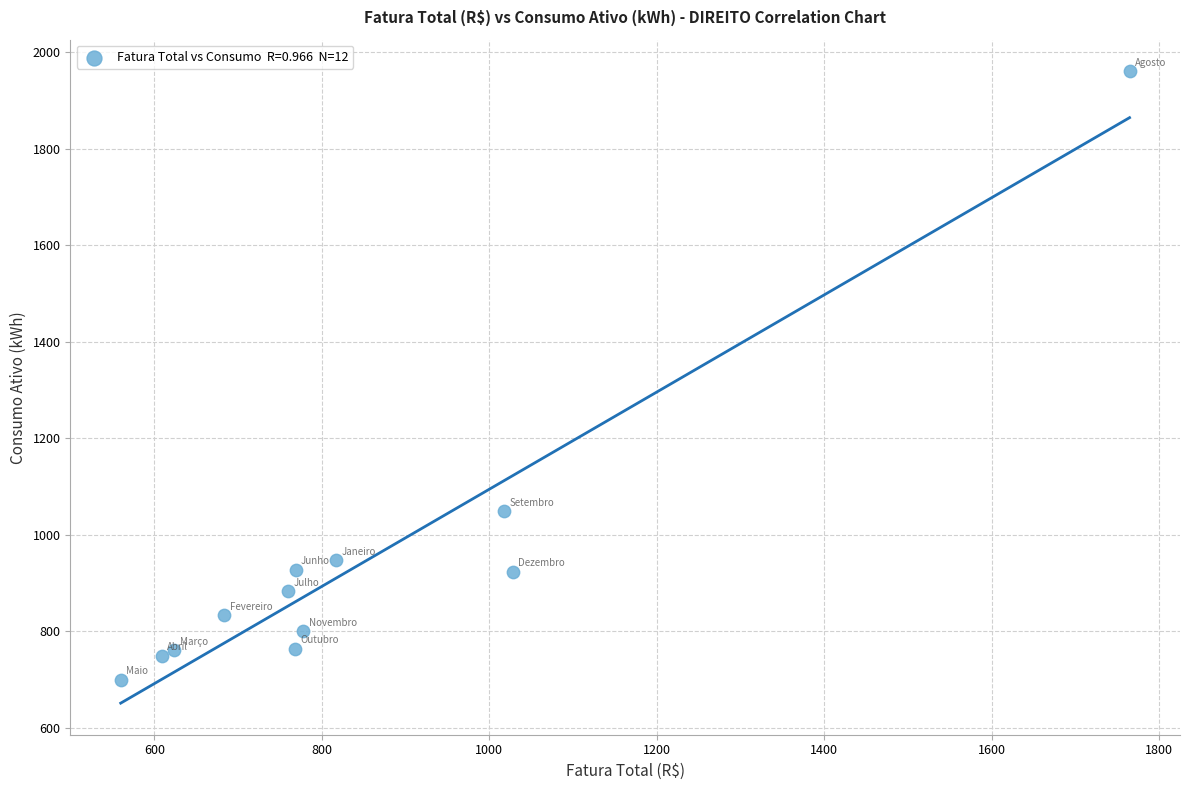

What is the average Y value?

942